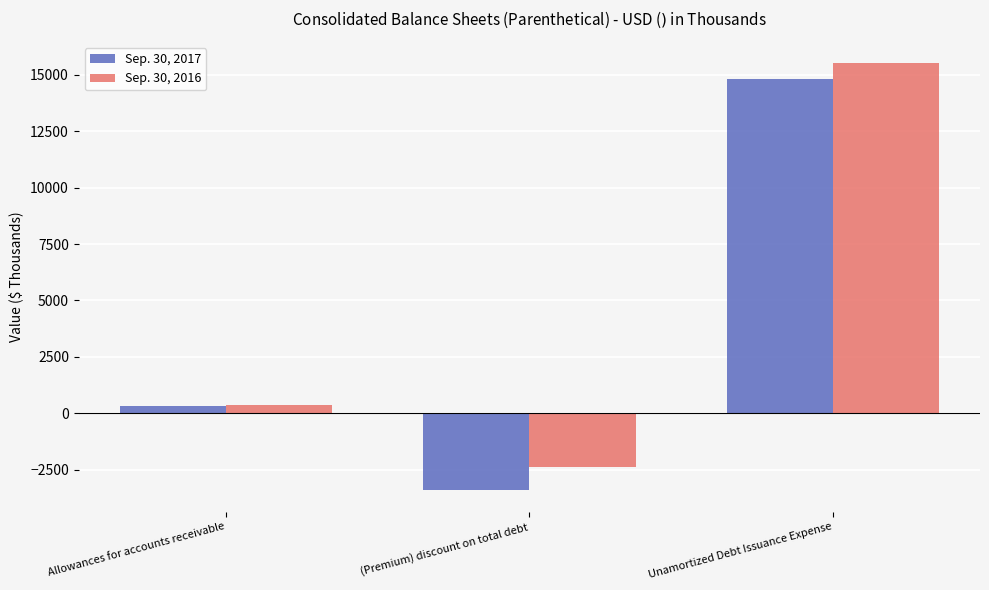

What is the difference between the maximum and minimum values in the Sep. 30, 2016 series?

17876